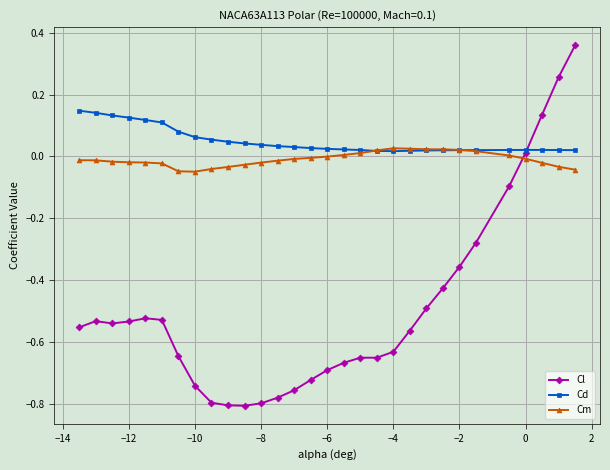

Which series has the largest total across all categories?

Cd